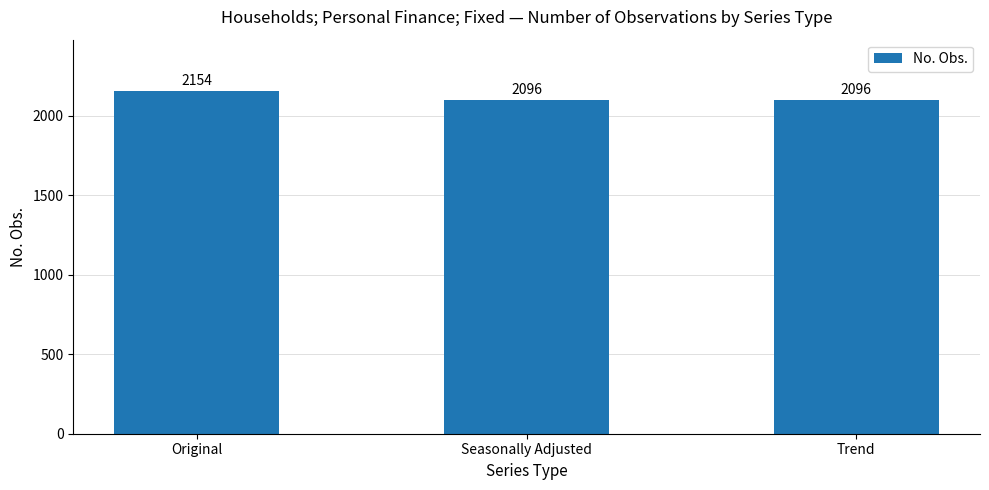

What is the ratio of the value at Original to the value at Trend?

1.0